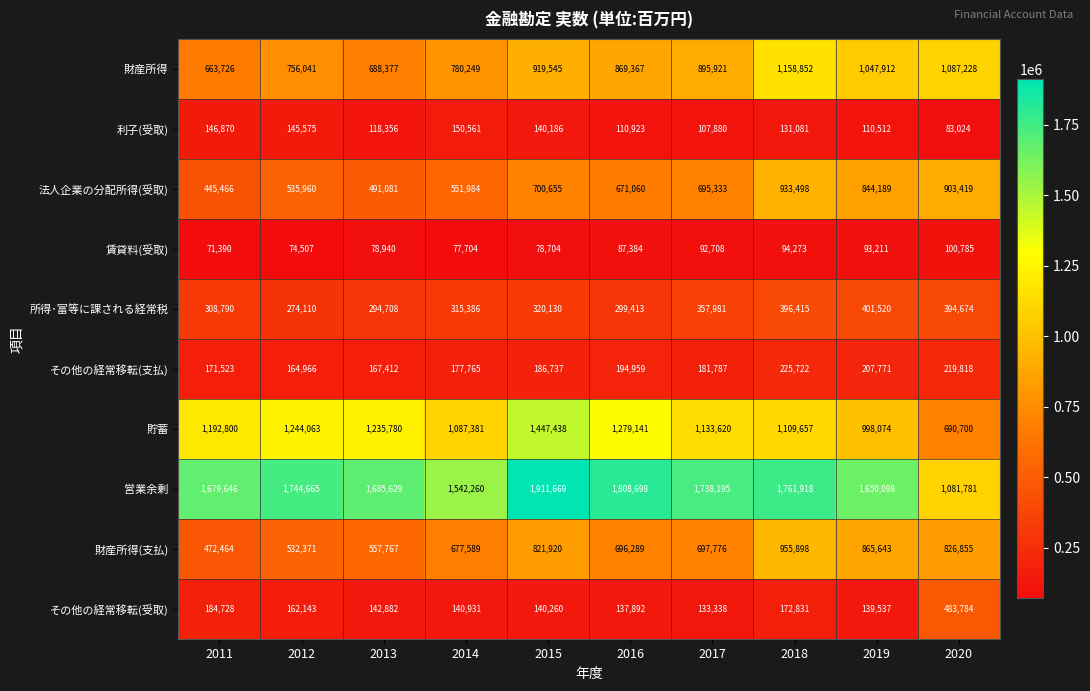

Between 2012 and 2020, which series saw the biggest shift?

営業余剰